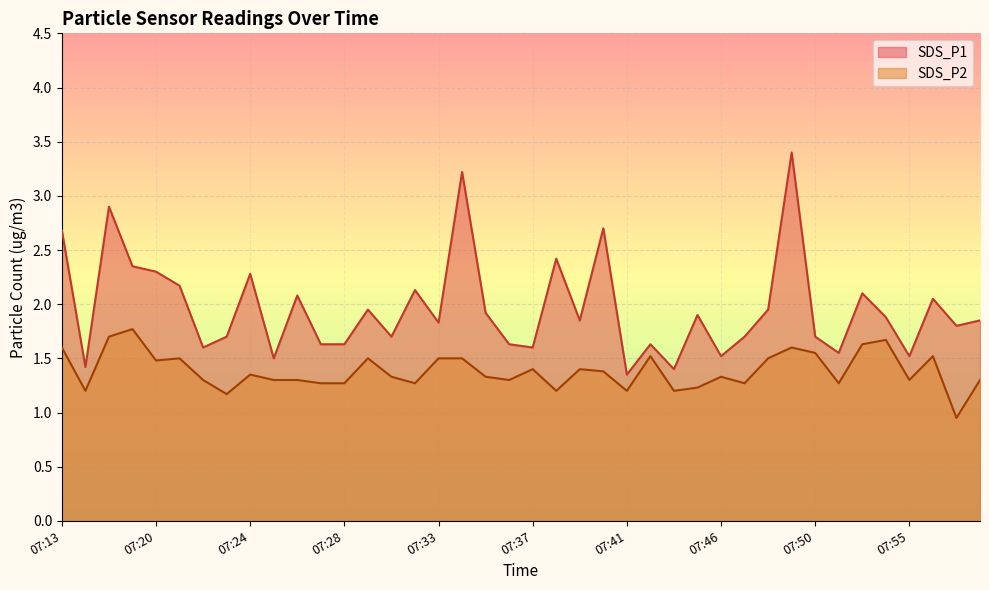

Reading right to left, transcribe all the data shown in this chart.

SDS_P1: 07:58=1.9	07:57=1.8	07:56=2.0	07:55=1.5	07:54=1.9	07:52=2.1	07:51=1.6	07:50=1.7	07:49=3.4	07:48=1.9	07:47=1.7	07:46=1.5	07:45=1.9	07:44=1.4	07:43=1.6	07:41=1.4	07:40=2.7	07:39=1.9	07:38=2.4	07:37=1.6	07:36=1.6	07:35=1.9	07:34=3.2	07:33=1.8	07:32=2.1	07:31=1.7	07:29=1.9	07:28=1.6	07:27=1.6	07:26=2.1	07:25=1.5	07:24=2.3	07:23=1.7	07:22=1.6	07:21=2.2	07:20=2.3	07:16=2.4	07:15=2.9	07:14=1.4	07:13=2.7
SDS_P2: 07:58=1.3	07:57=0.9	07:56=1.5	07:55=1.3	07:54=1.7	07:52=1.6	07:51=1.3	07:50=1.6	07:49=1.6	07:48=1.5	07:47=1.3	07:46=1.3	07:45=1.2	07:44=1.2	07:43=1.5	07:41=1.2	07:40=1.4	07:39=1.4	07:38=1.2	07:37=1.4	07:36=1.3	07:35=1.3	07:34=1.5	07:33=1.5	07:32=1.3	07:31=1.3	07:29=1.5	07:28=1.3	07:27=1.3	07:26=1.3	07:25=1.3	07:24=1.4	07:23=1.2	07:22=1.3	07:21=1.5	07:20=1.5	07:16=1.8	07:15=1.7	07:14=1.2	07:13=1.6